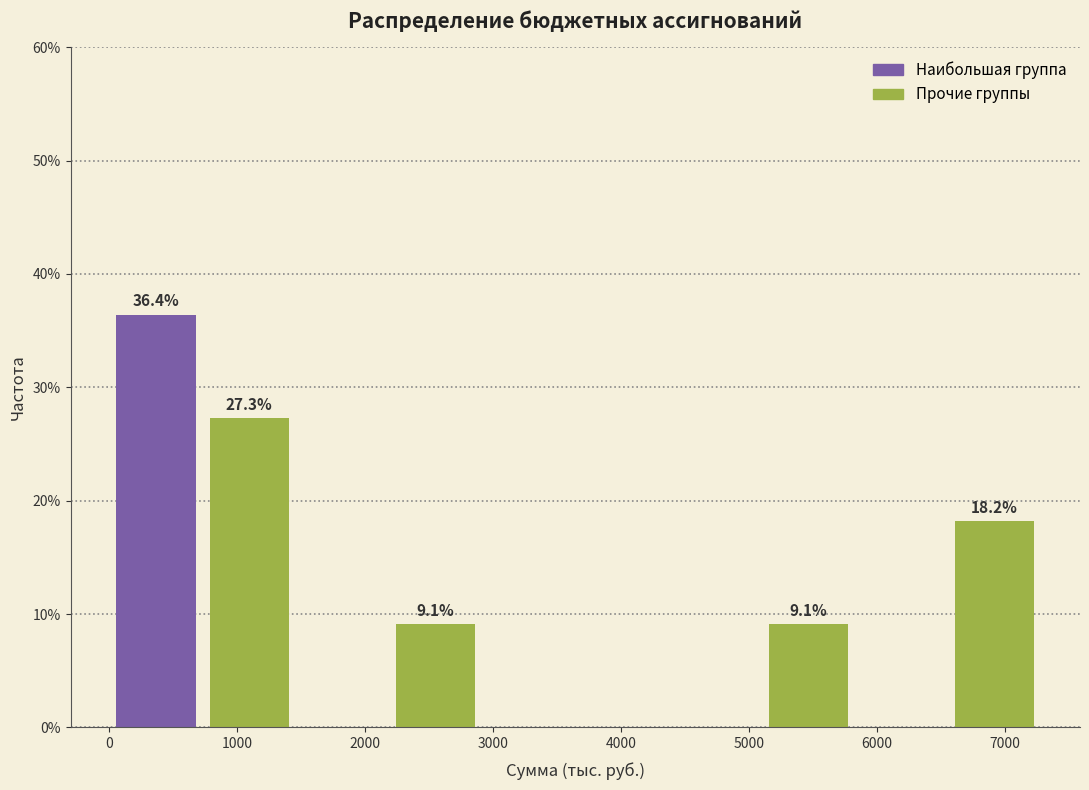

Over which range of the x-axis is the bar tallest?

0 to 700